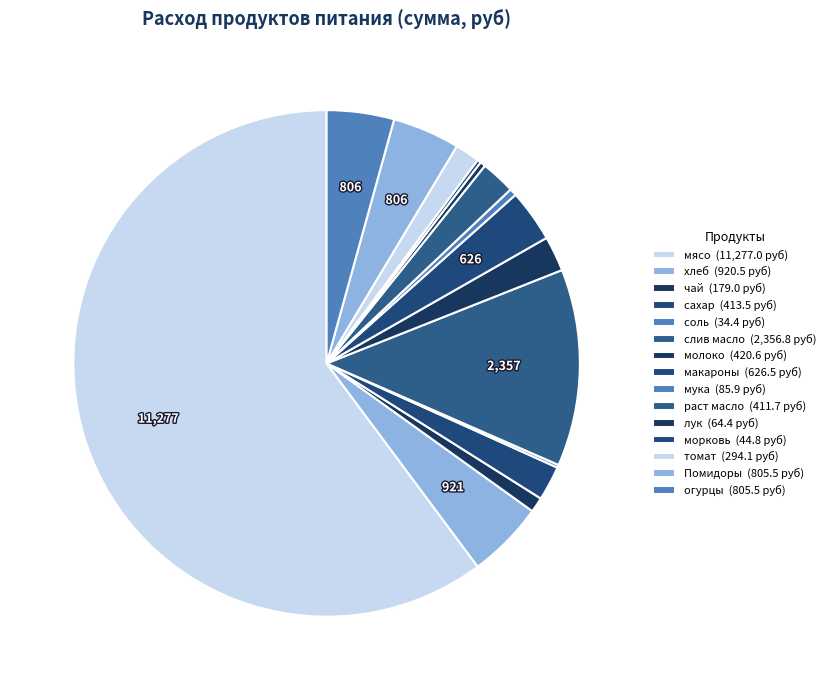

Is it true that макароны is 3% of the pie?

True